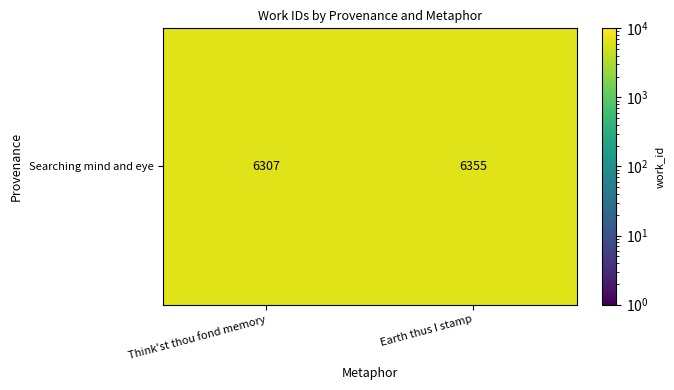

Reading left to right, extract all data points from this chart.

Think'st thou fond memory=6307	Earth thus I stamp=6355